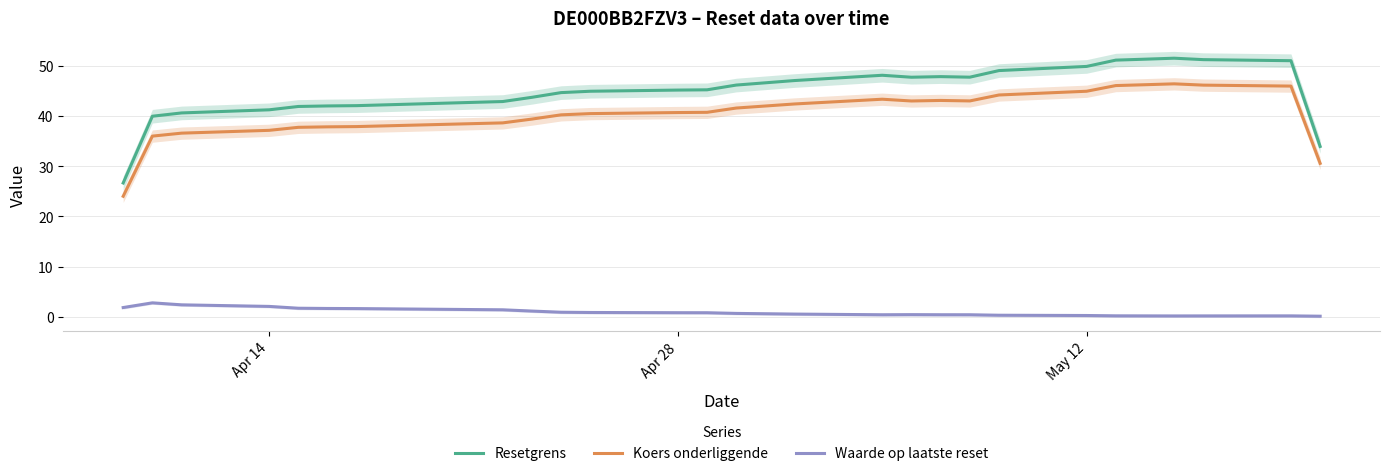

True or false: Koers onderliggende and Resetgrens intersect in this chart.

False